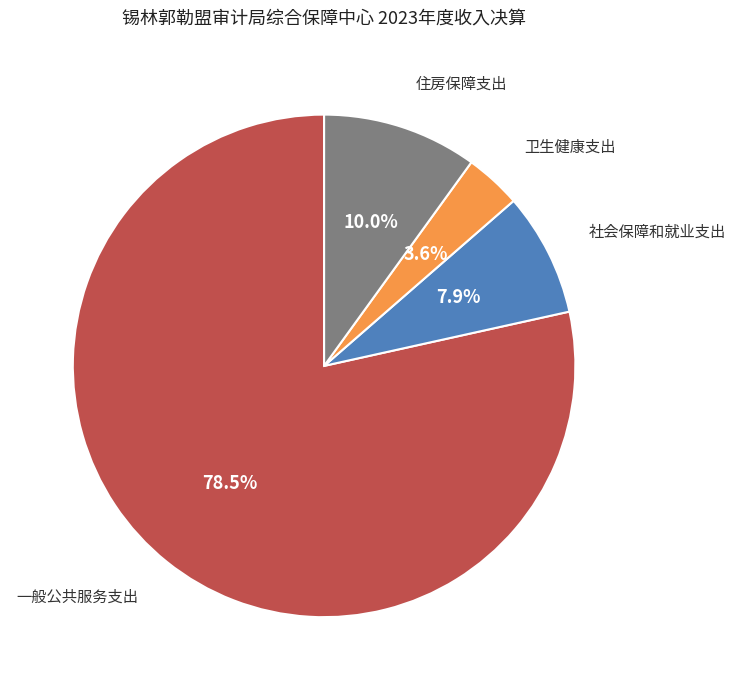

Count the number of slices in the pie.

4